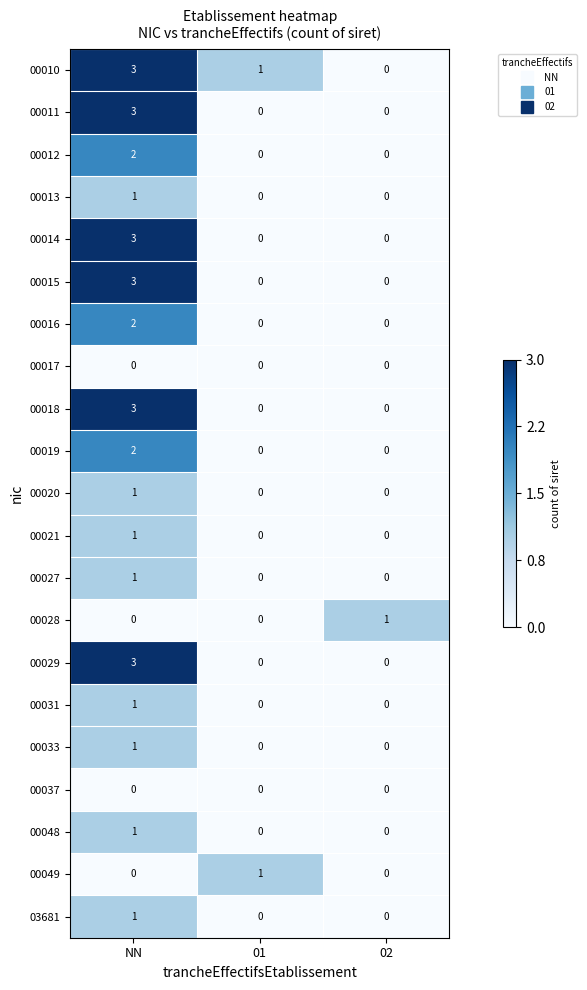

At which category is the sum across all series the highest?

NN